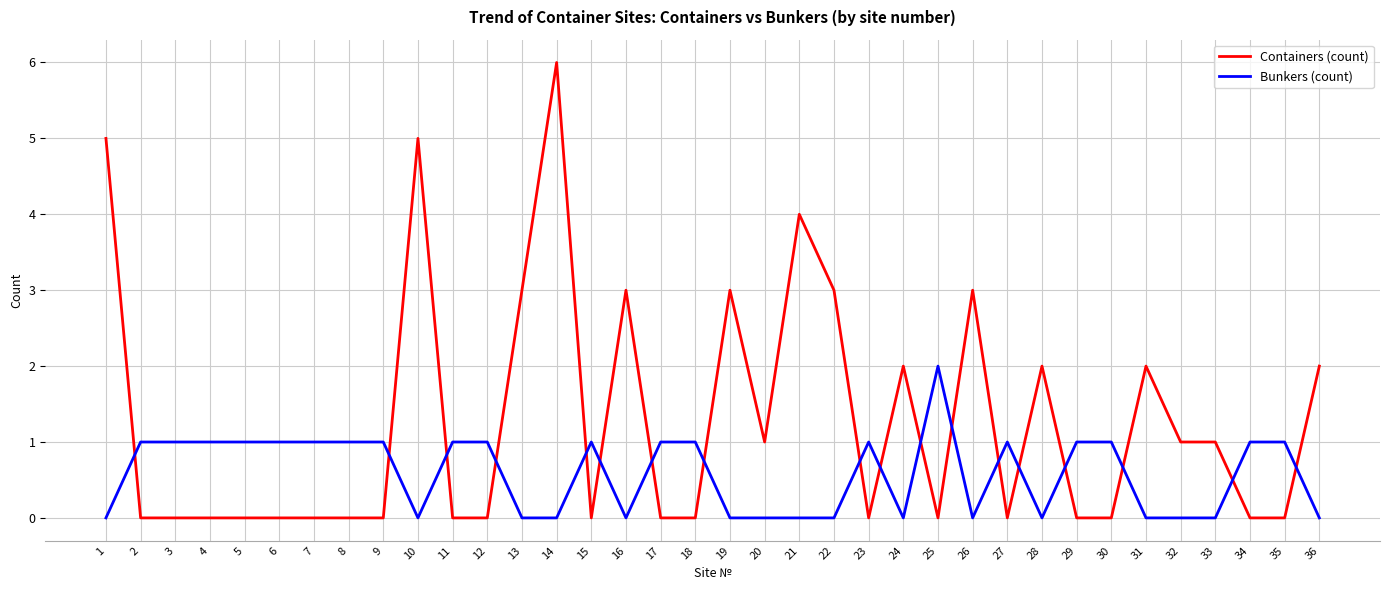

True or false: Containers (count) has more than 1 interior local peaks.

True